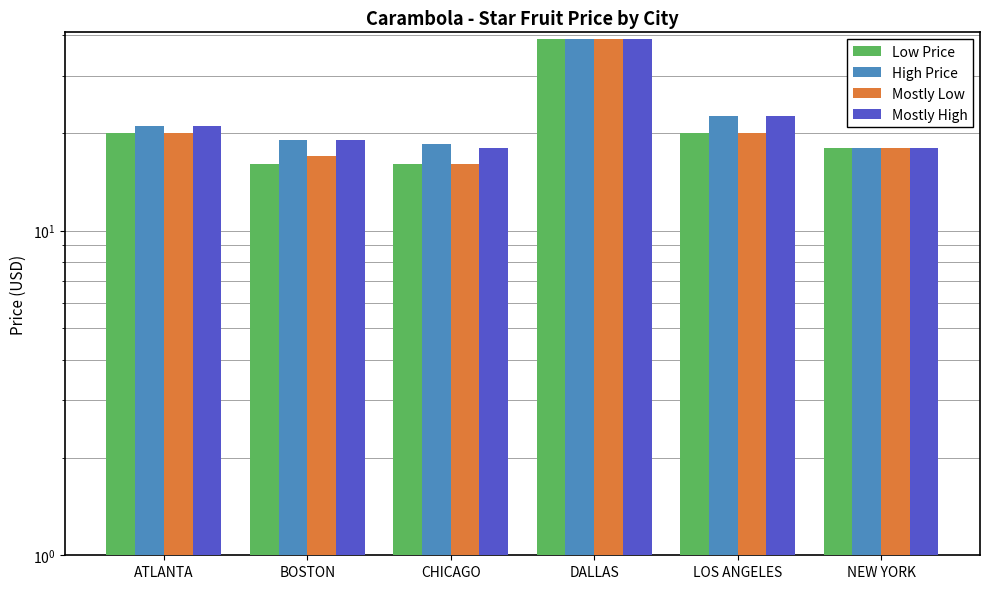

The Mostly High series shows 7.5 at BOSTON. True or false?

False